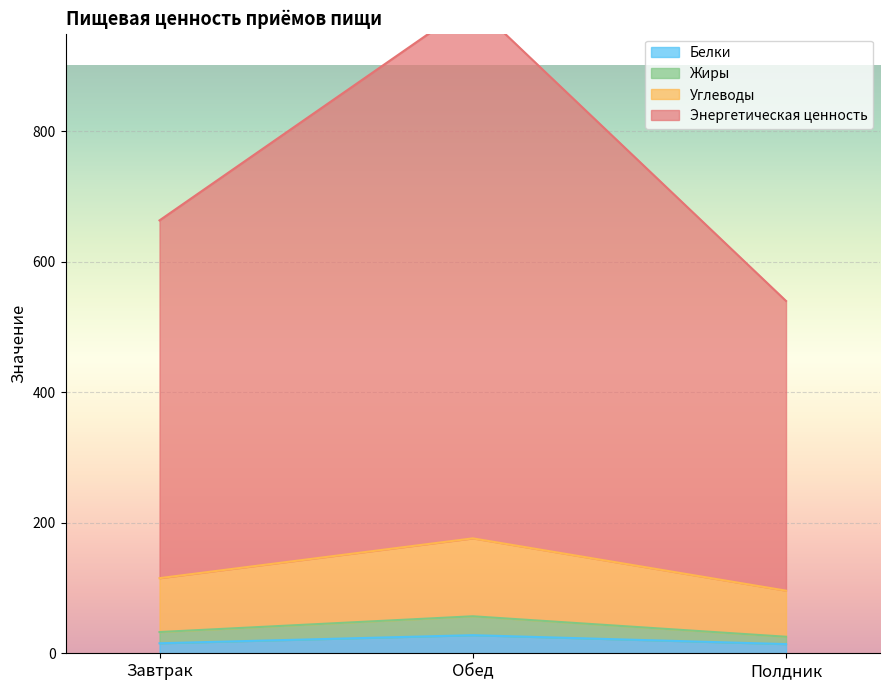

Read the Белки value at Обед.

27.7